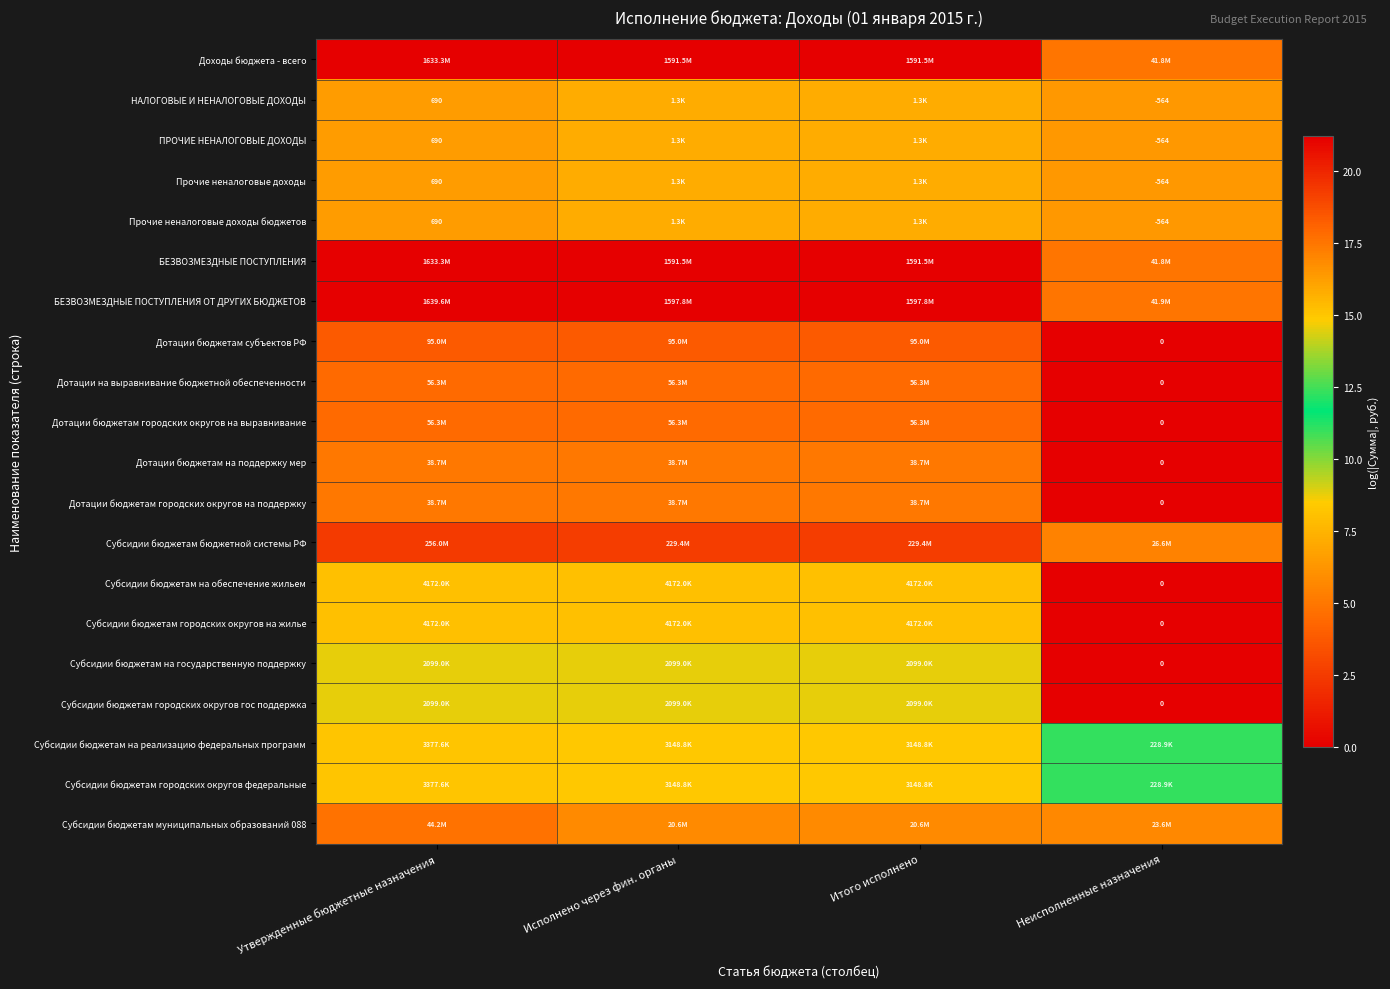

What is the sum of the БЕЗВОЗМЕЗДНЫЕ ПОСТУПЛЕНИЯ values at Утвержденные бюджетные назначения and Исполнено через фин. органы?

42.4